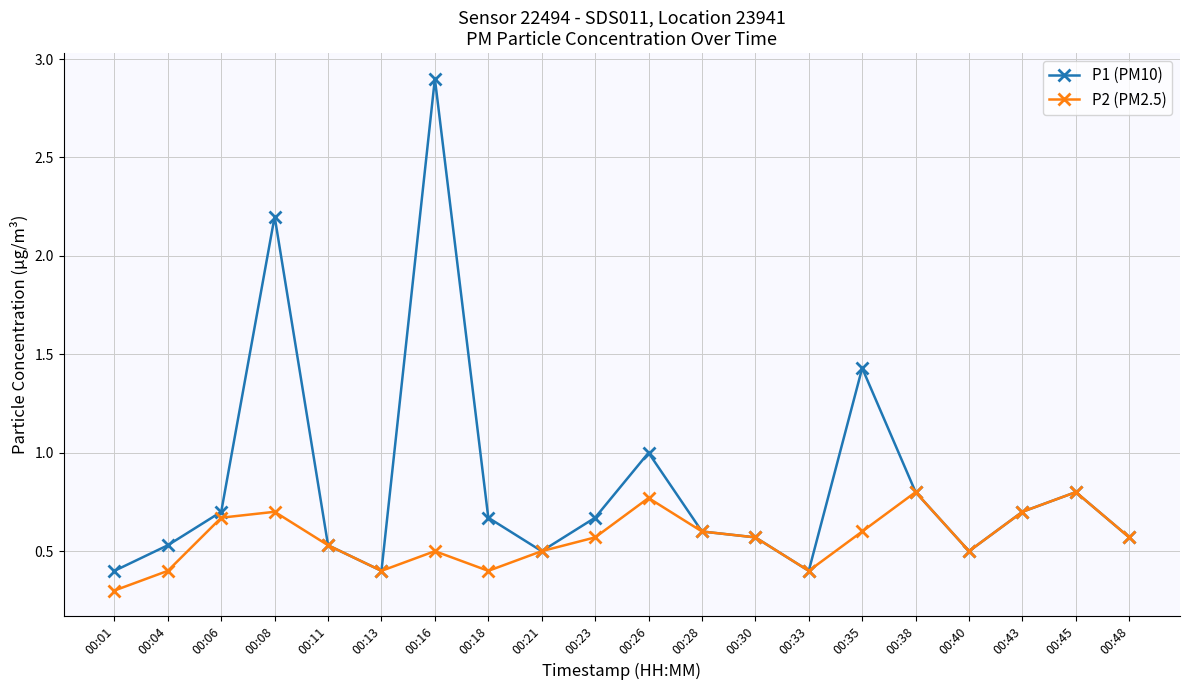

What is the value of the P1 (PM10) point at the 7th from the left?

2.9